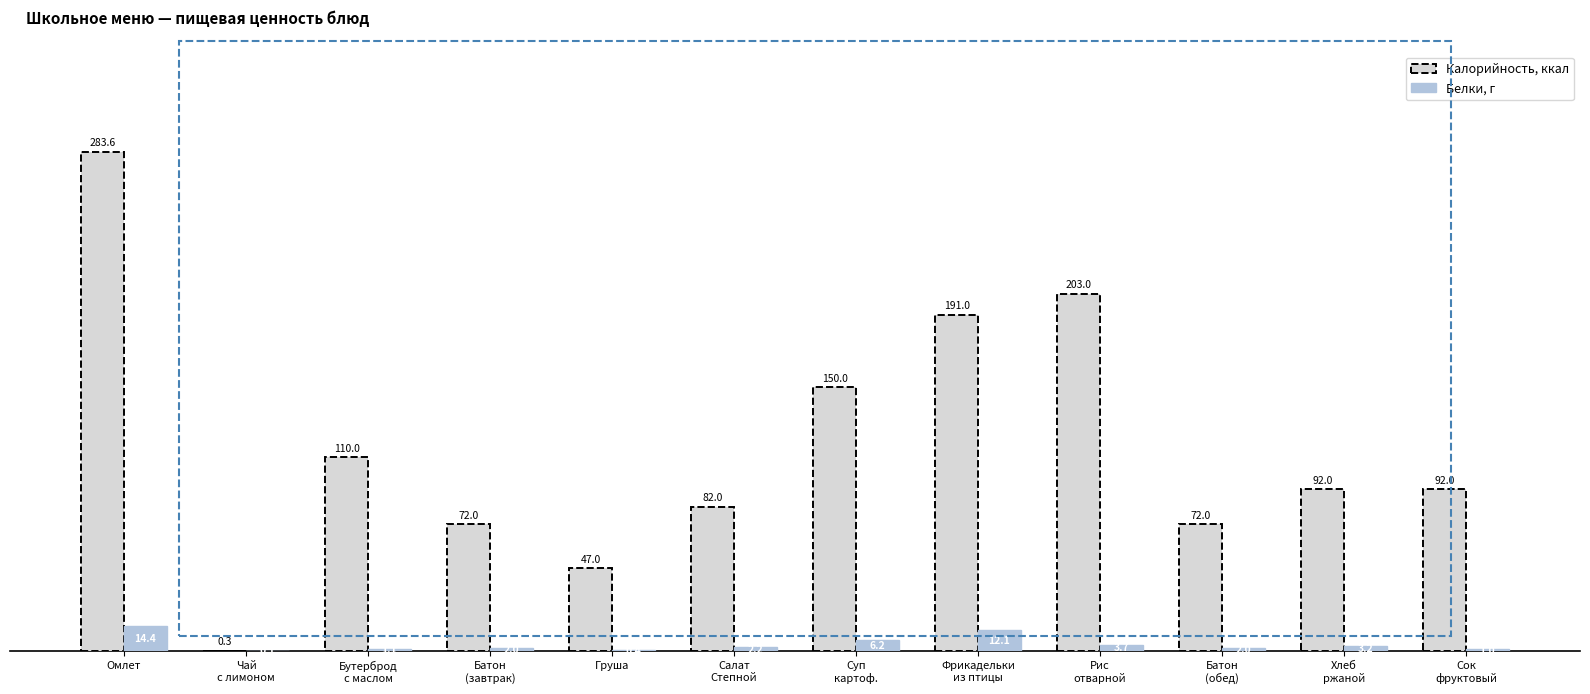

At which category is the sum across all series the highest?

Омлет